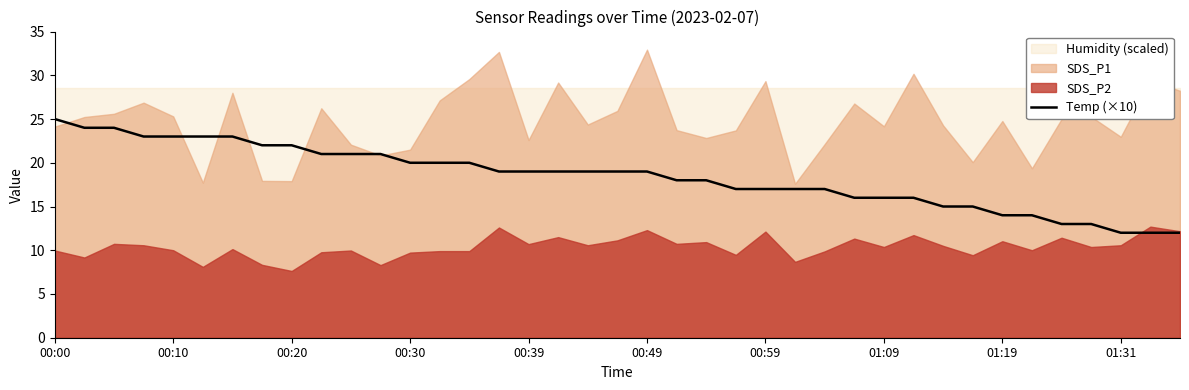

Reading right to left, extract all data points from this chart.

12	12	12	13	13	14	14	15	15	16	16	16	17	17	17	17	18	18	19	19	19	19	19	19	20	20	20	21	21	21	22	22	23	23	23	23	24	24	25